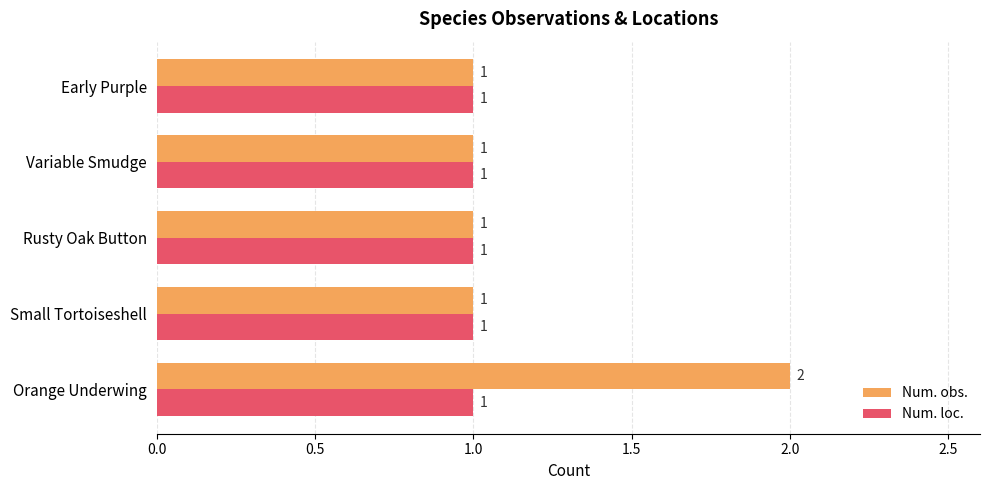

True or false: Num. obs. has a value of 0 at Orange Underwing.

False